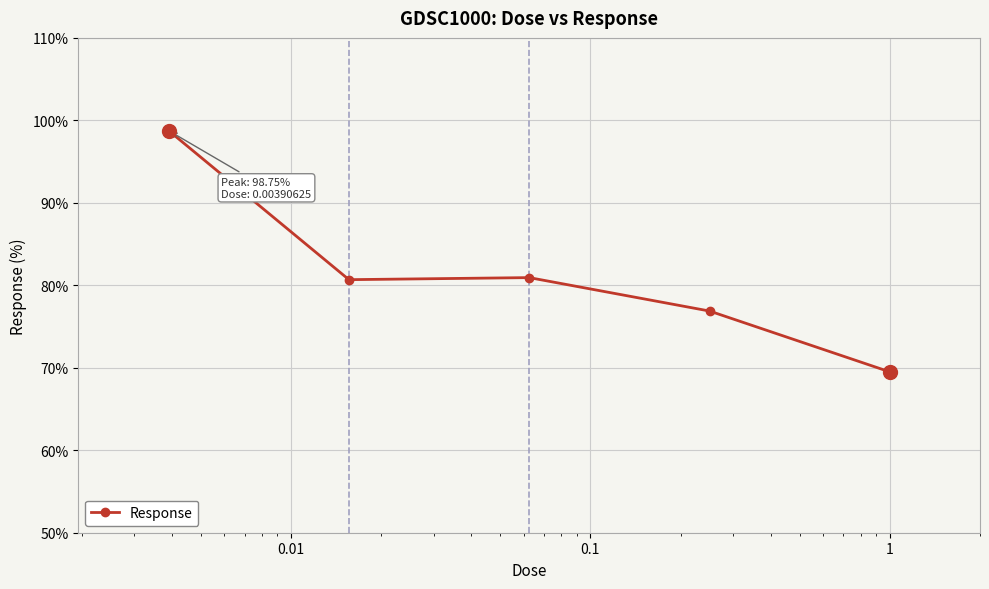

What is the value of the 3rd point from the left?

80.9